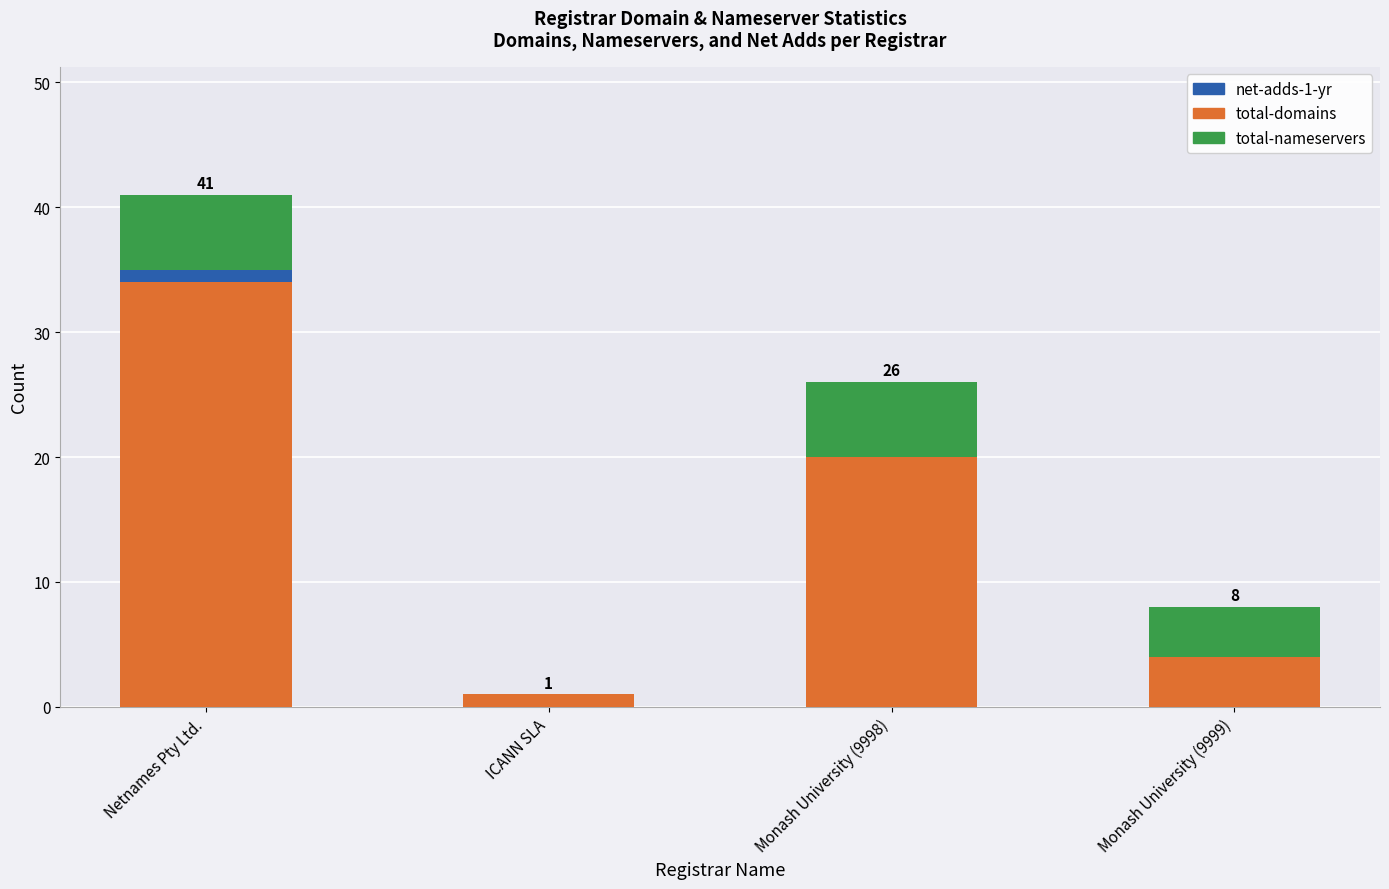

Is it true that total-domains equals 34 at Netnames Pty Ltd.?

True